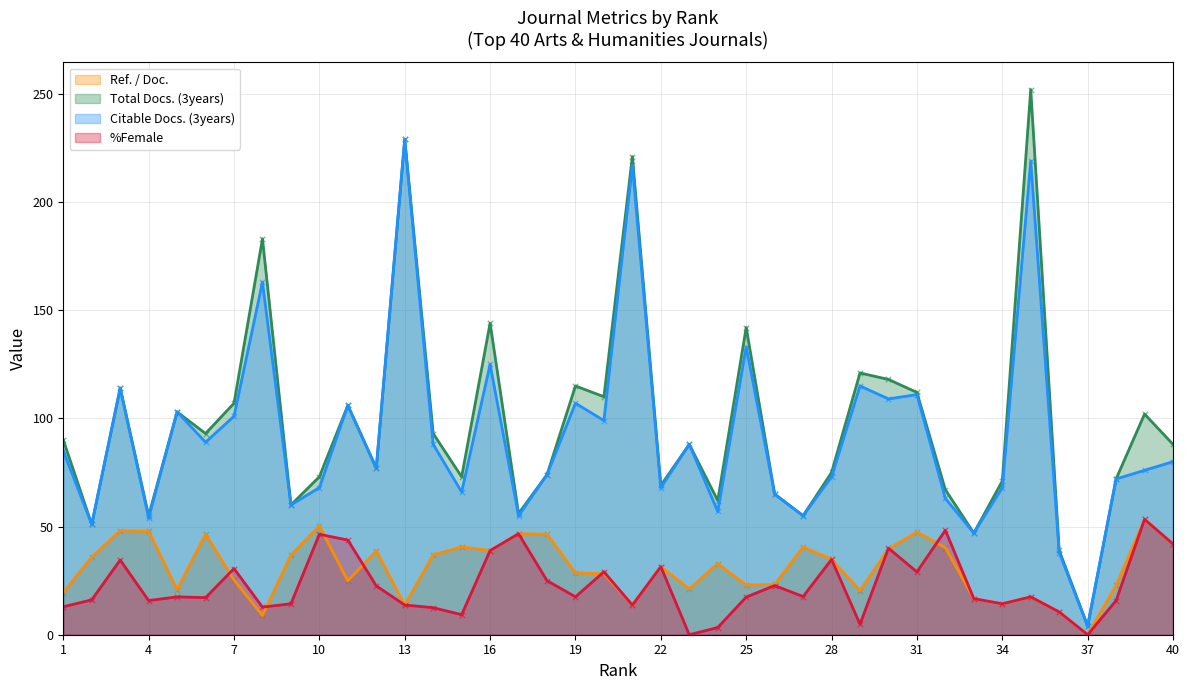

What are all the series names shown in the legend?

Ref. / Doc., Total Docs. (3years), Citable Docs. (3years), %Female